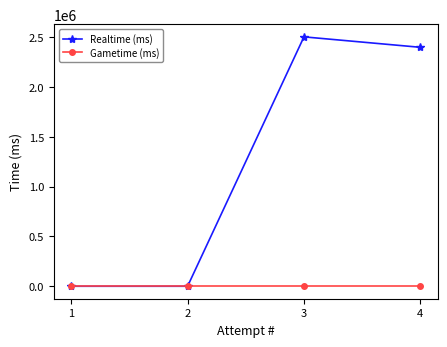

Reading left to right, transcribe all the data shown in this chart.

Realtime (ms): 1=0	2=0	3=2502589	4=2397709
Gametime (ms): 1=0	2=0	3=0	4=0